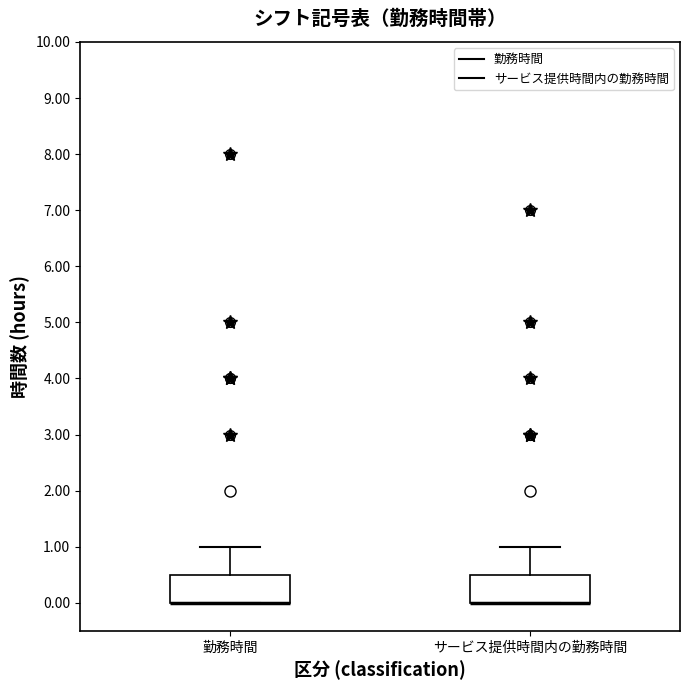

Reading left to right, read every box against the y-axis: the position of its median line, the range the box covers, and the ends of its whiskers. The values are not printed on the chart, so give them approximately, as read against the axis.

勤務時間: median 0.0 (drawn on the box's lower edge), box 0.0 to 0.5, whiskers 0.0 to 1.0
サービス提供時間内の勤務時間: median 0.0 (drawn on the box's lower edge), box 0.0 to 0.5, whiskers 0.0 to 1.0